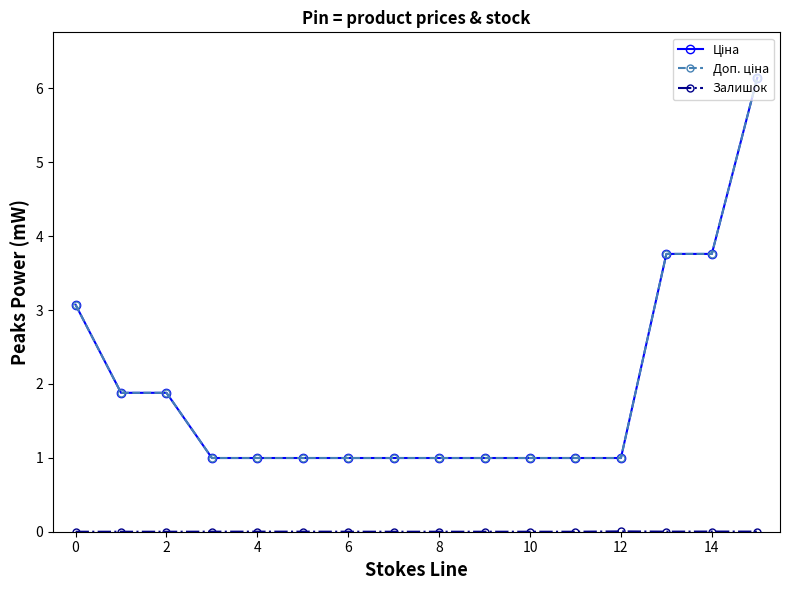

In Залишок, how many points are lower than both neighbors (excluding endpoints)?

1